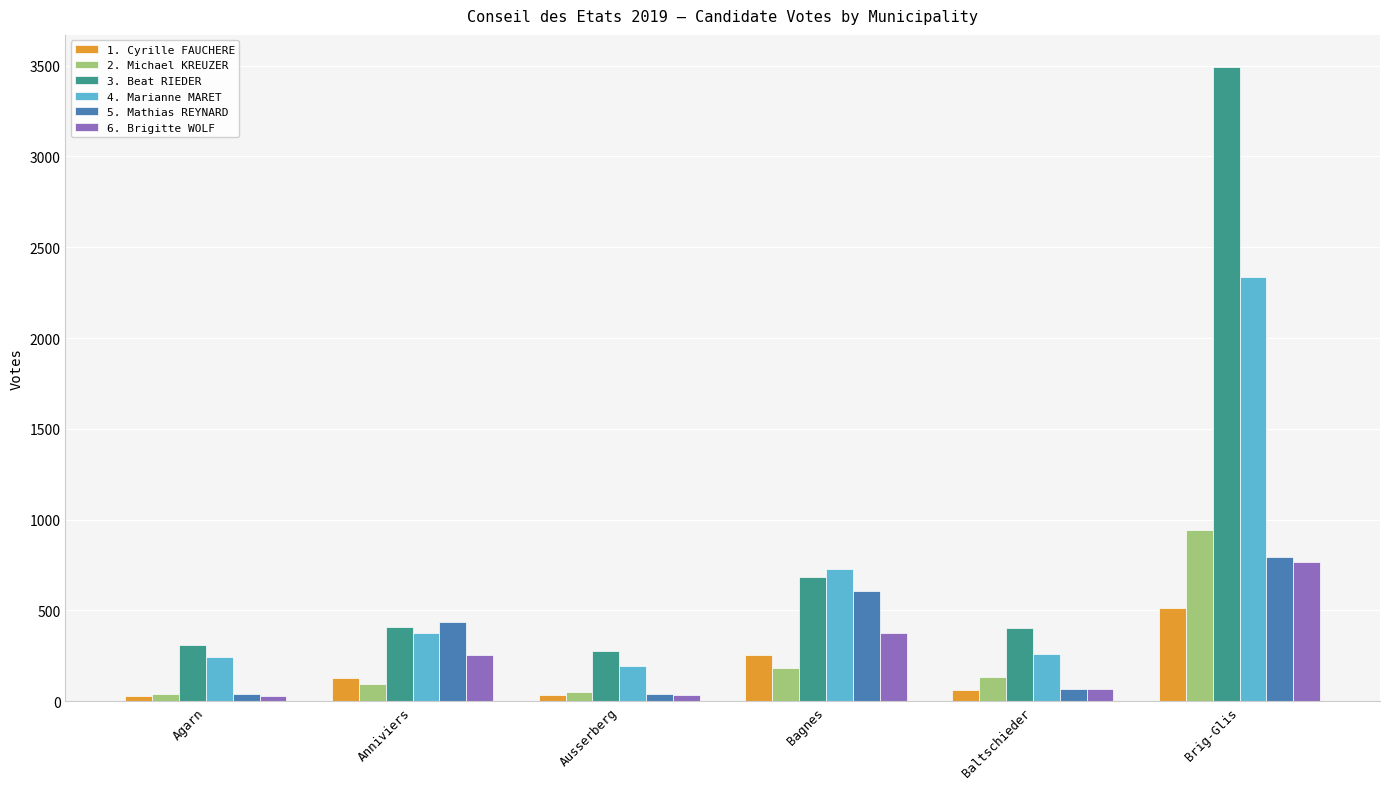

What is the label of the 3rd bar from the left?

Ausserberg